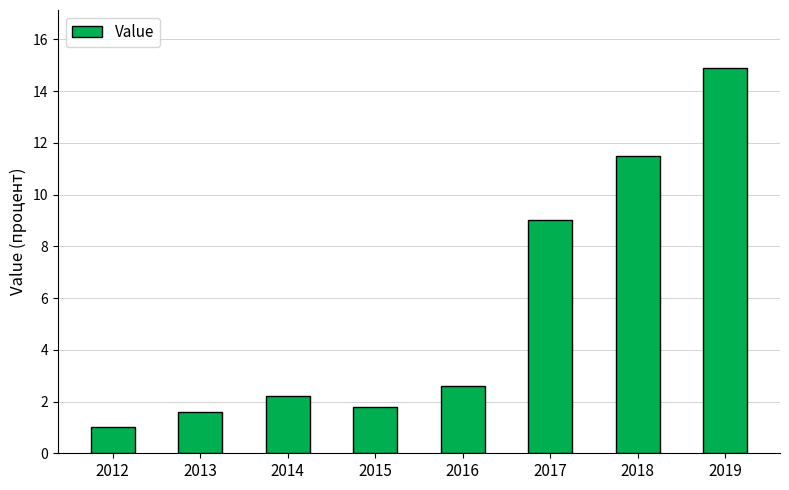

Is it true that the value at 2014 is 1.1?

False